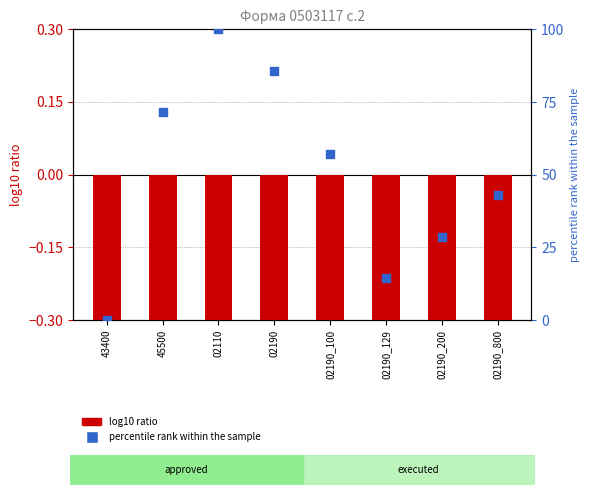

Which series has the largest Y range (max minus min)?

percentile rank within the sample